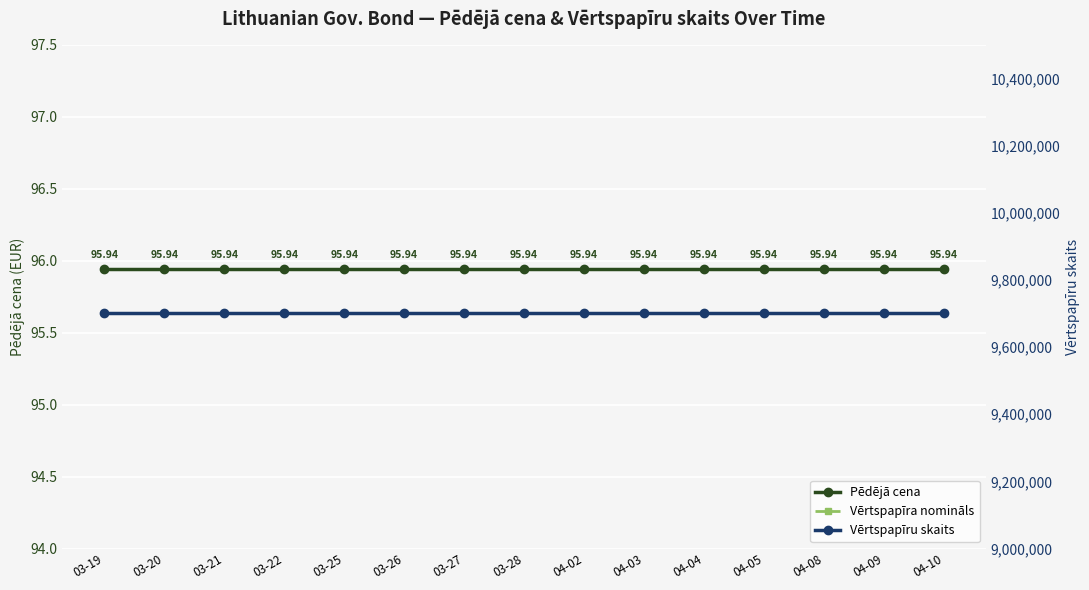

Is it true that Vērtspapīra nomināls equals 61.4 at 03-26?

False